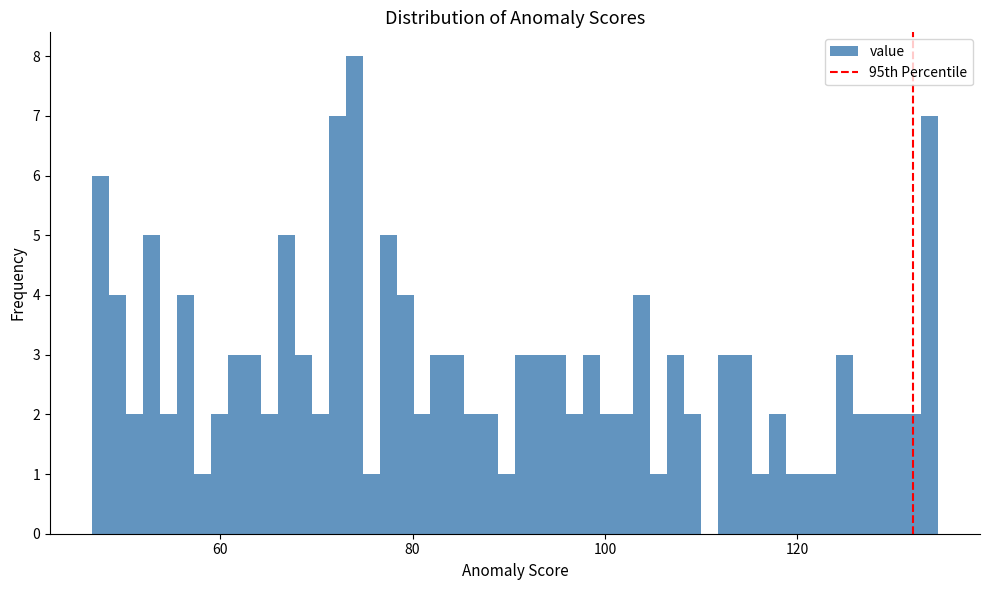

Around what value on the x-axis is the tallest bar? Give the approximate position of its centre, as read against the axis.

74